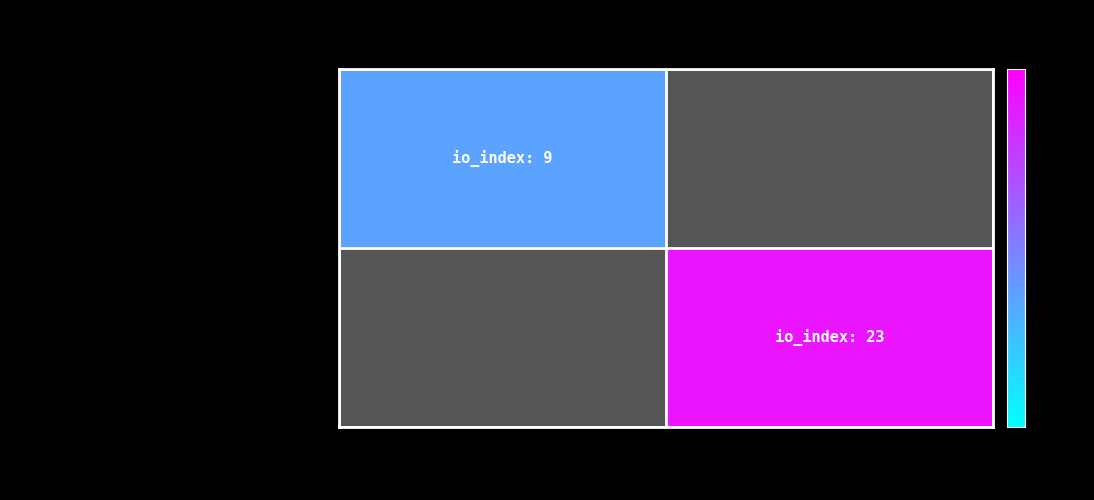

At how many categories does at least one series exceed 16?

1